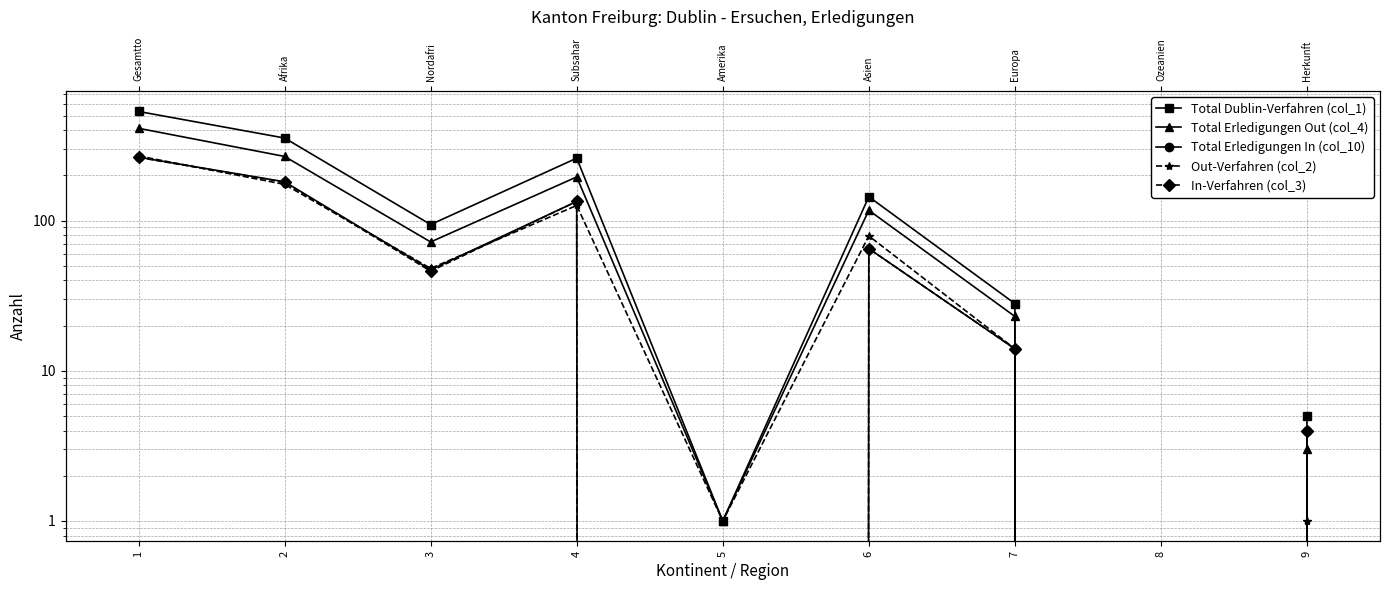

Count the number of categories in the chart.

9